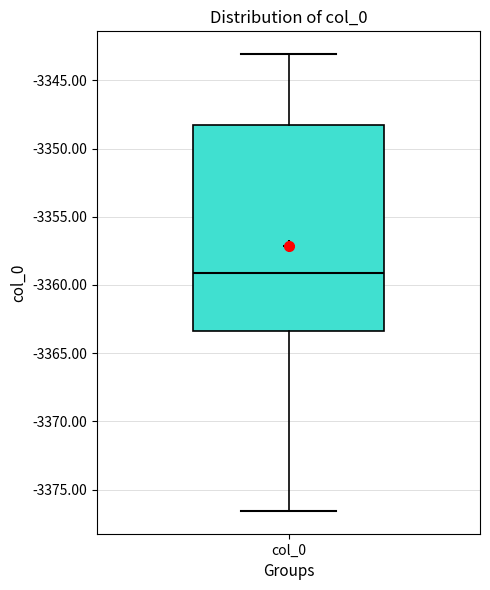

Where does the lower whisker of the box for col_0 end on the y-axis? The values are not printed on the chart, so give them approximately, as read against the axis.

-3376.5